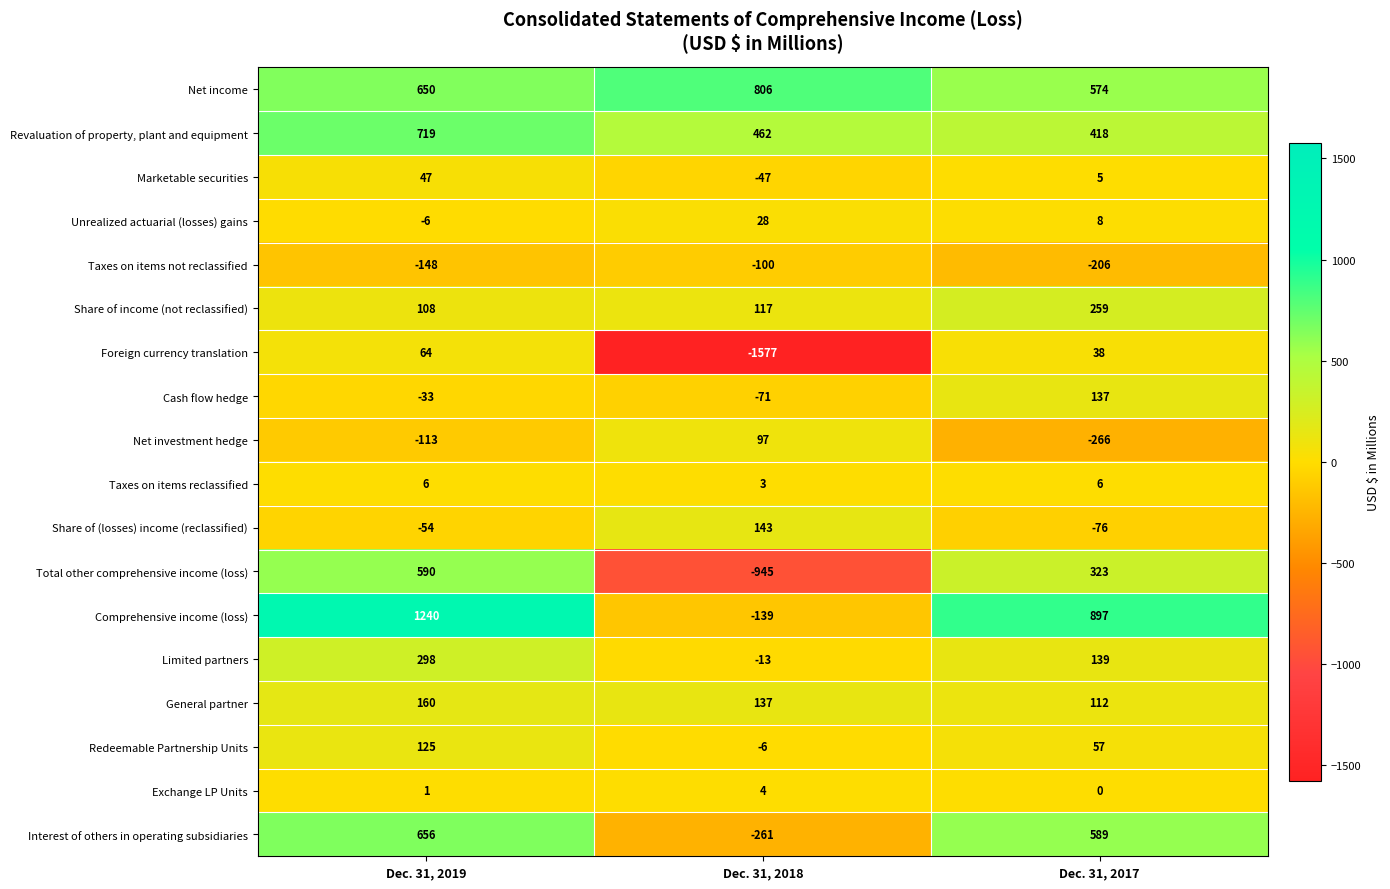

Is the value of Taxes on items reclassified at Dec. 31, 2019 greater than the value of Total other comprehensive income (loss) at Dec. 31, 2017?

No